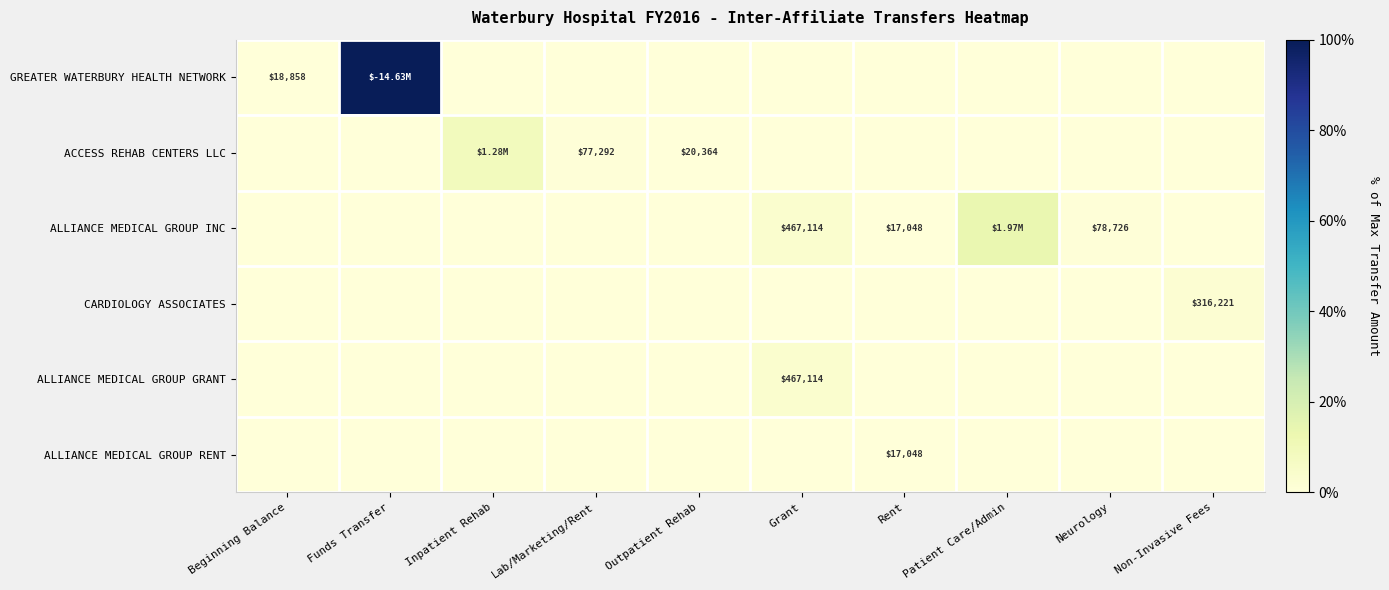

Is it true that ALLIANCE MEDICAL GROUP GRANT equals 0.0 at Inpatient Rehab?

True